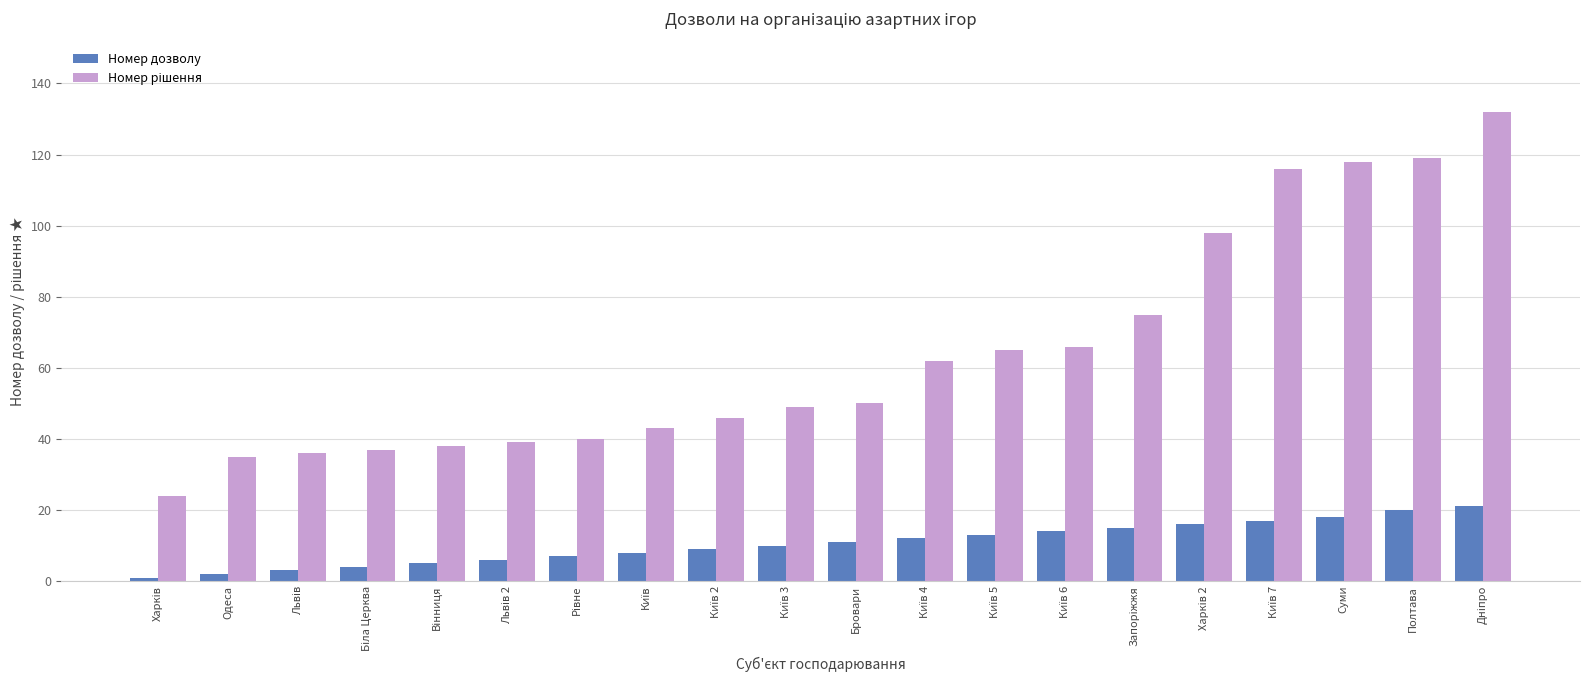

What is the total value across all series at Суми?

136